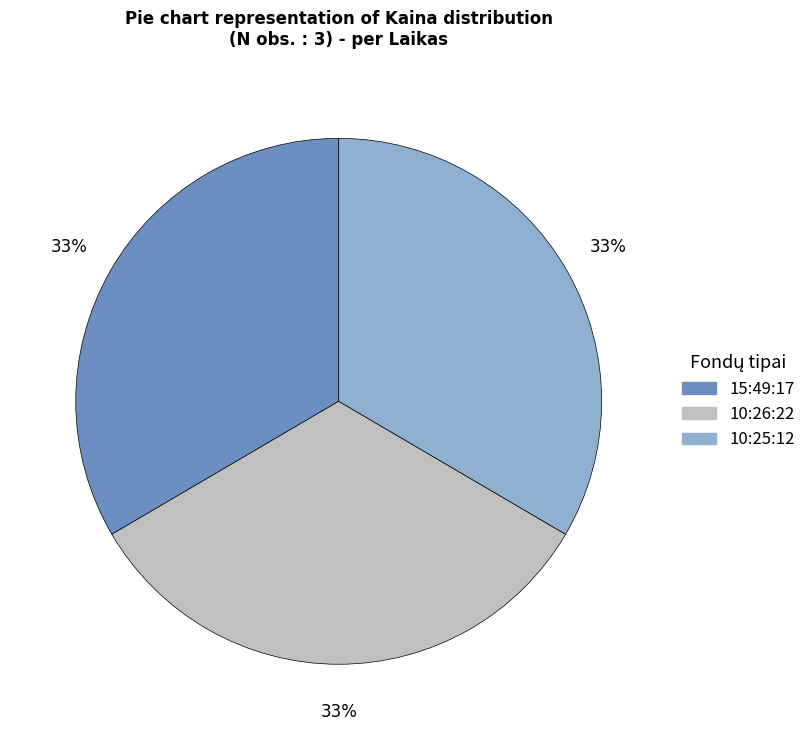

Approximately how many times larger is the value at 15:49:17 compared to 10:26:22?

1.0